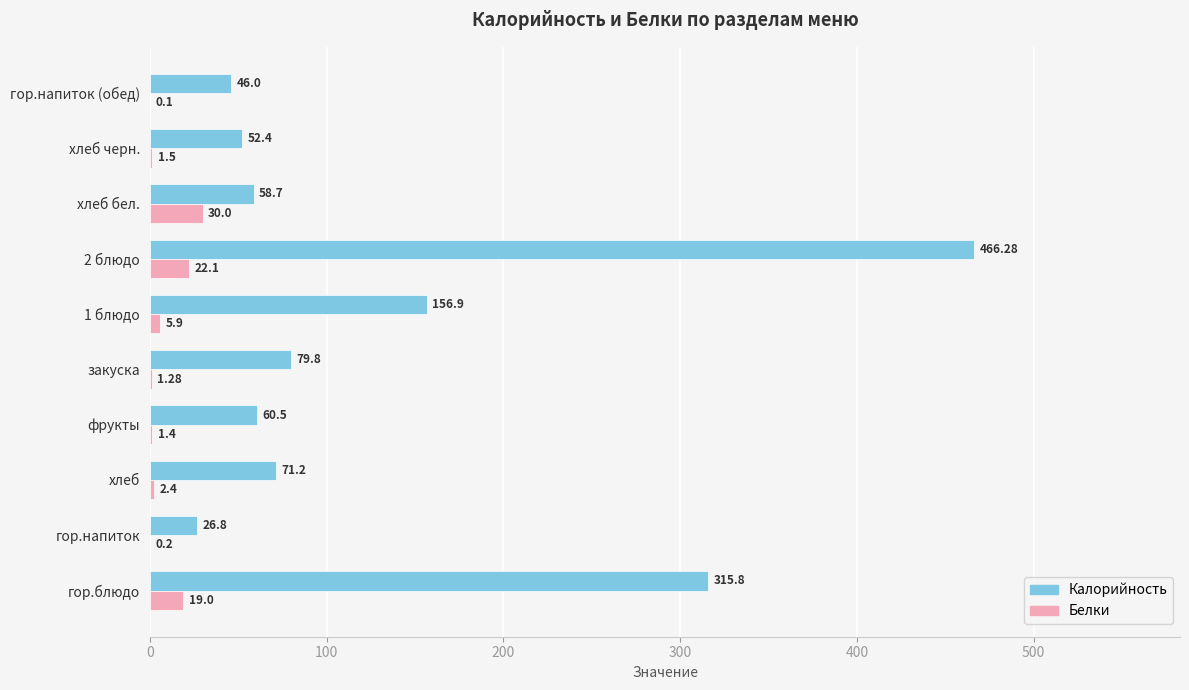

At which category is the sum across all series the highest?

2 блюдо